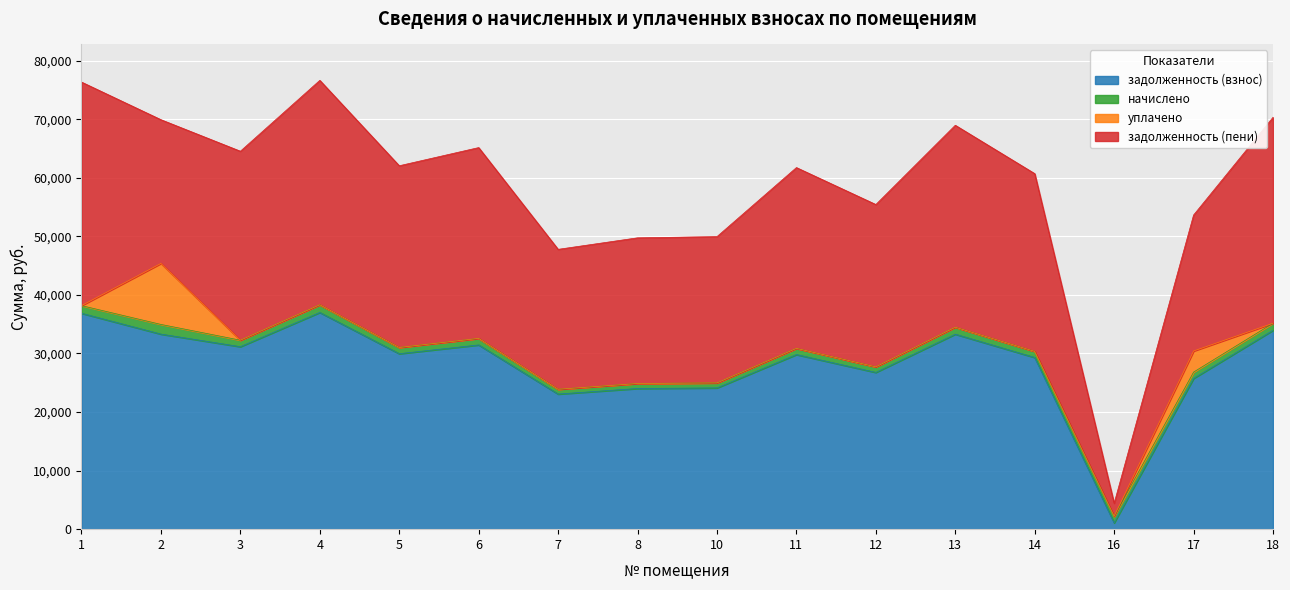

How many distinct data groups are displayed?

4